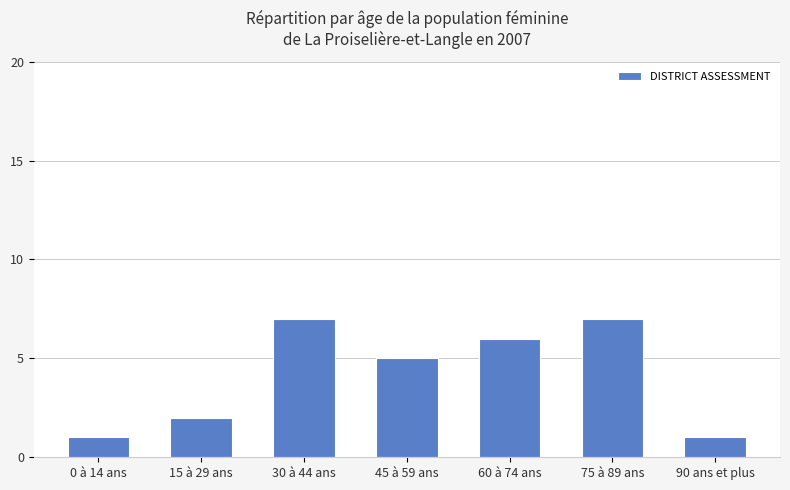

What is the sum of the values at 30 à 44 ans and 60 à 74 ans?

13